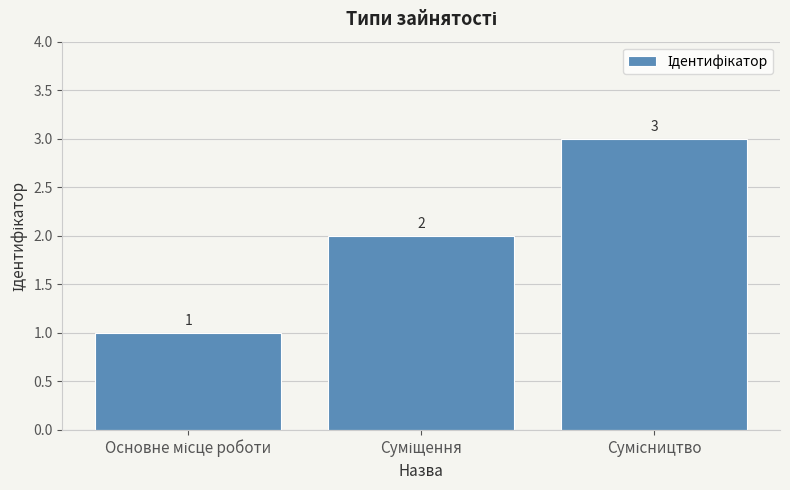

What is the maximum value shown in the chart?

3